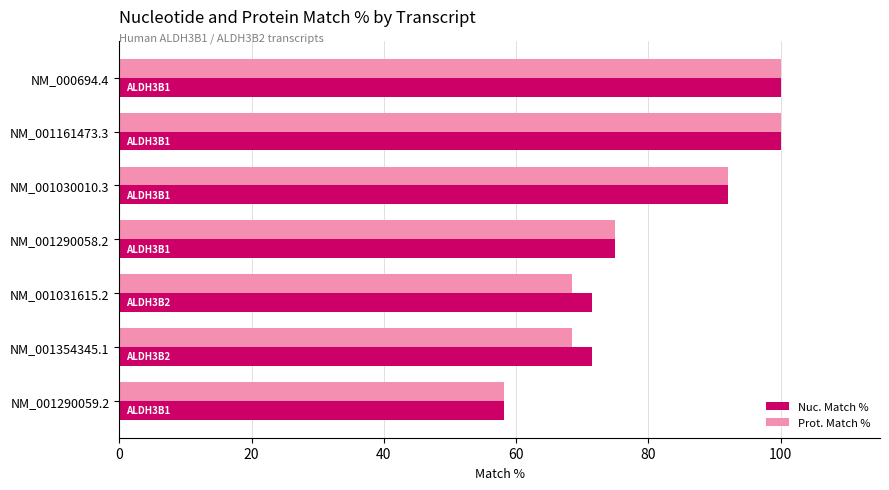

What is the total value across all series at NM_001290059.2?

116.2